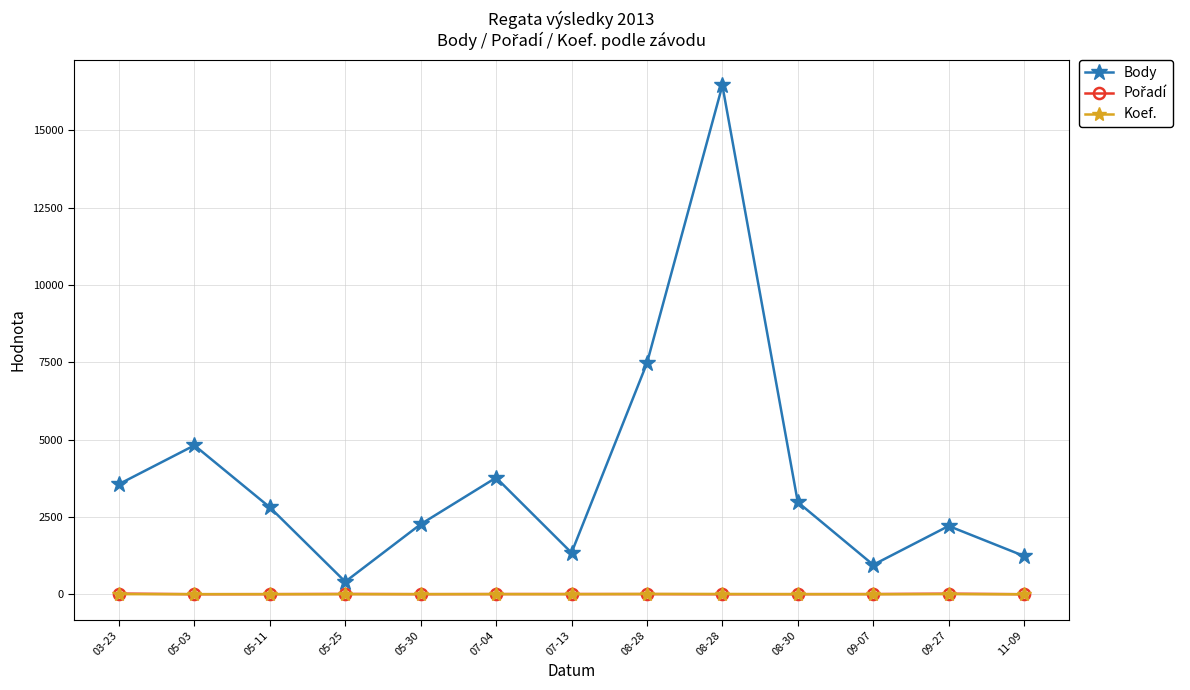

How many distinct data groups are displayed?

3